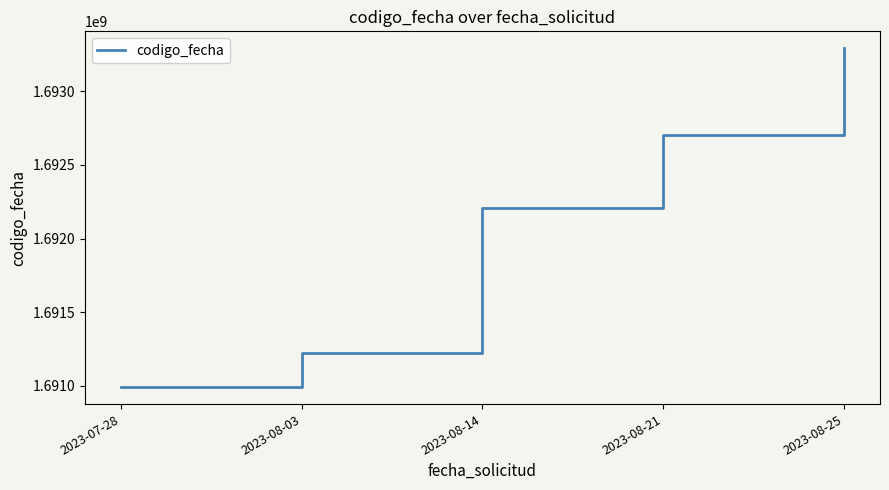

List the labels in order of value, largest first.

2023-08-25, 2023-08-21, 2023-08-14, 2023-08-03, 2023-07-28